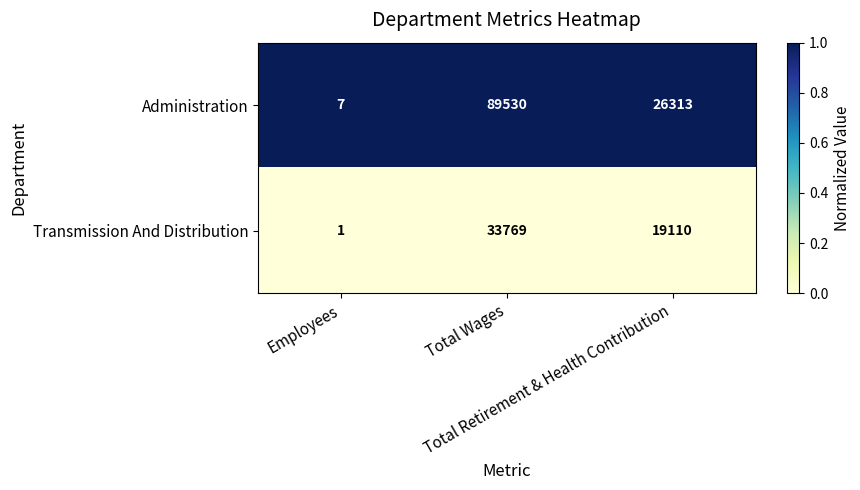

What is the greatest value displayed?

89530